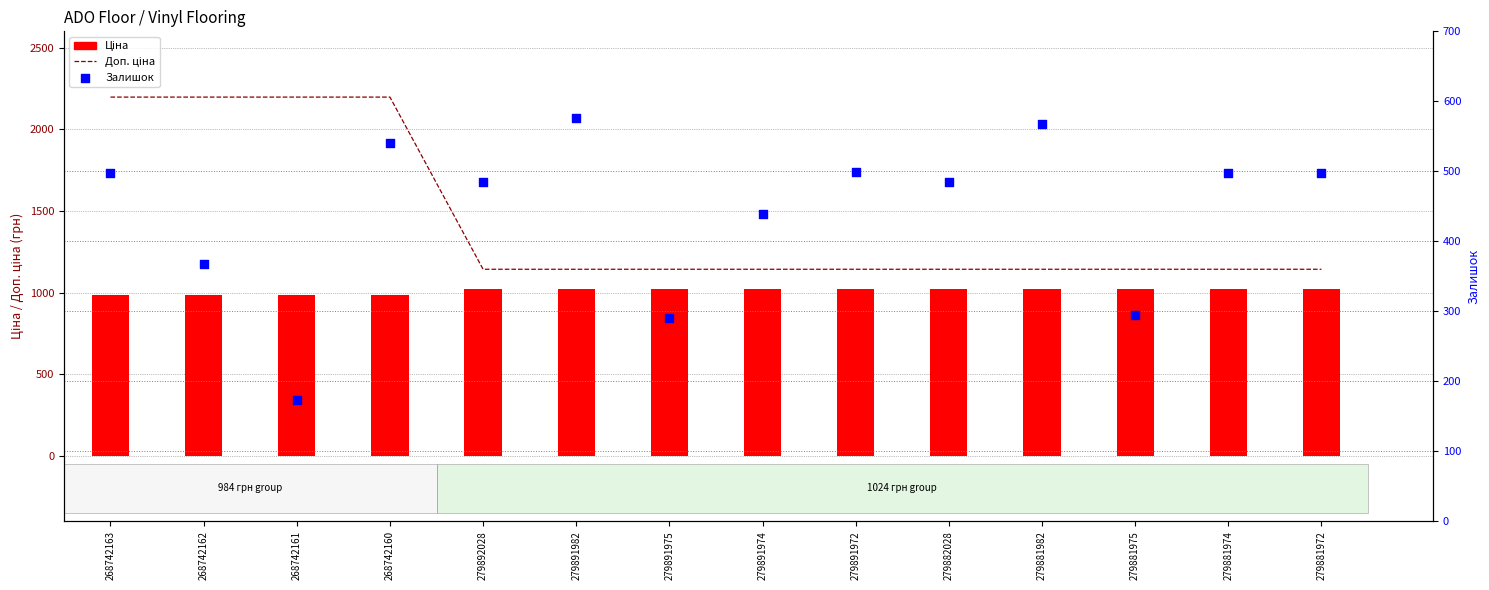

What are all the series names shown in the legend?

Доп. ціна, Ціна, Залишок